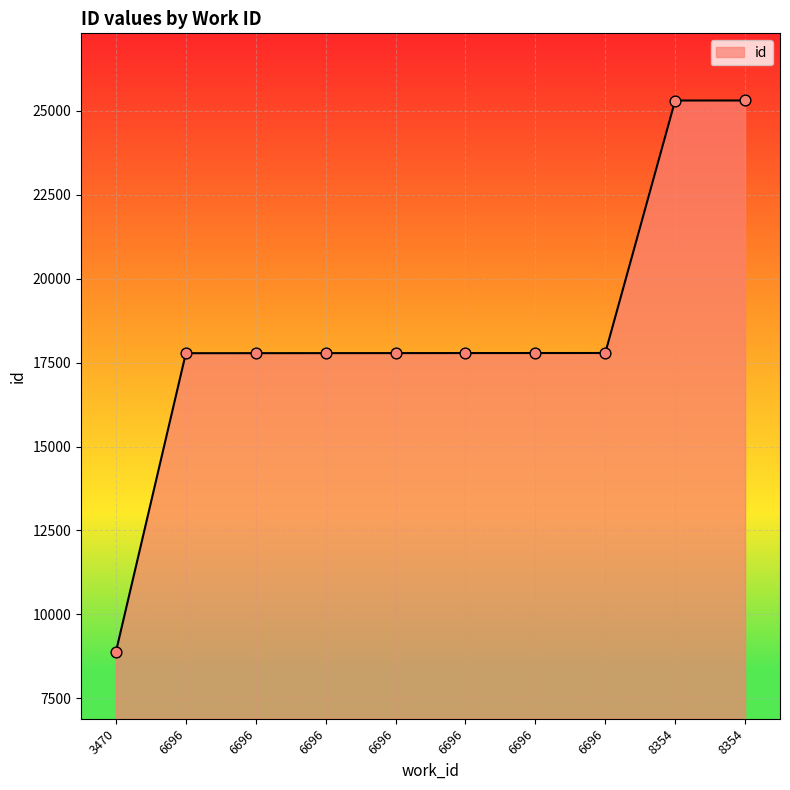

Approximately how many times larger is the value at 3470 compared to 8354?

0.4